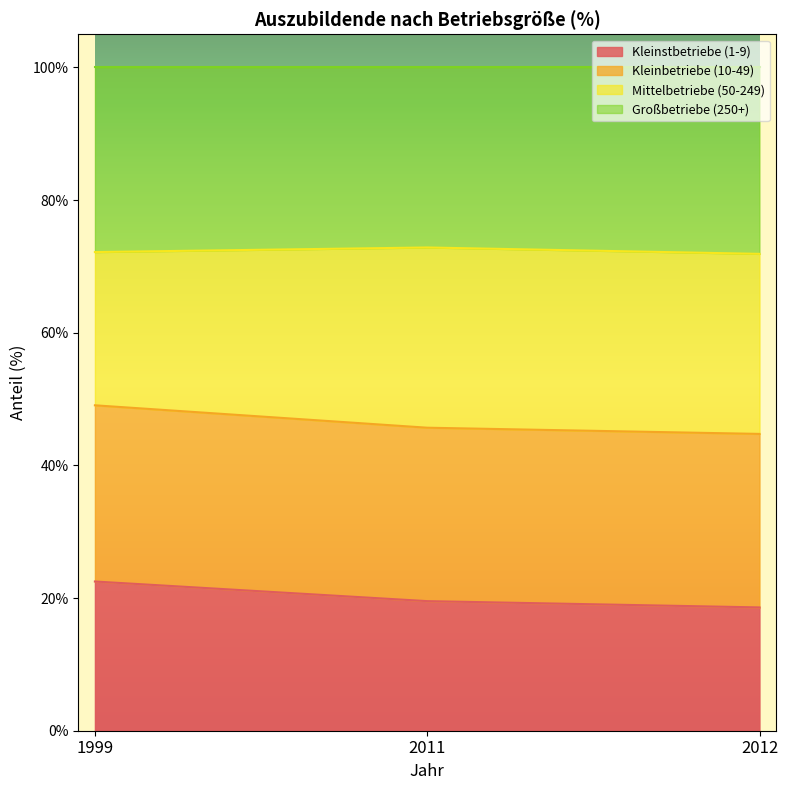

What is the total value across all series at 2011?

100.0